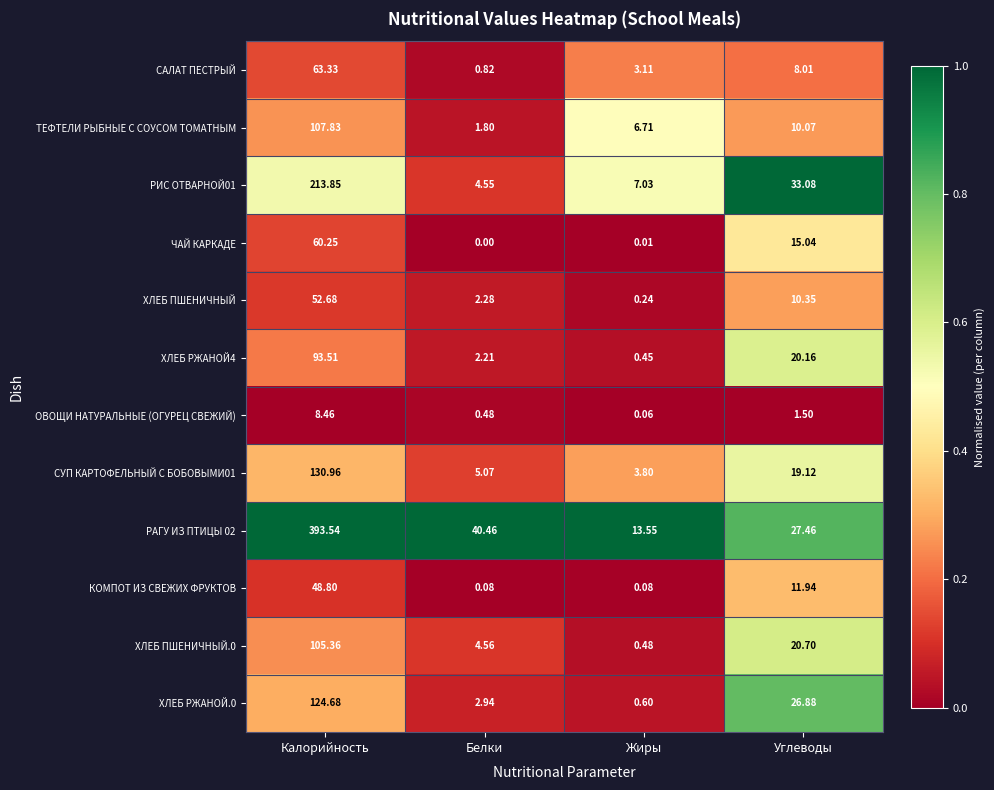

Where does the ТЕФТЕЛИ РЫБНЫЕ С СОУСОМ ТОМАТНЫМ series first go above 10?

Калорийность